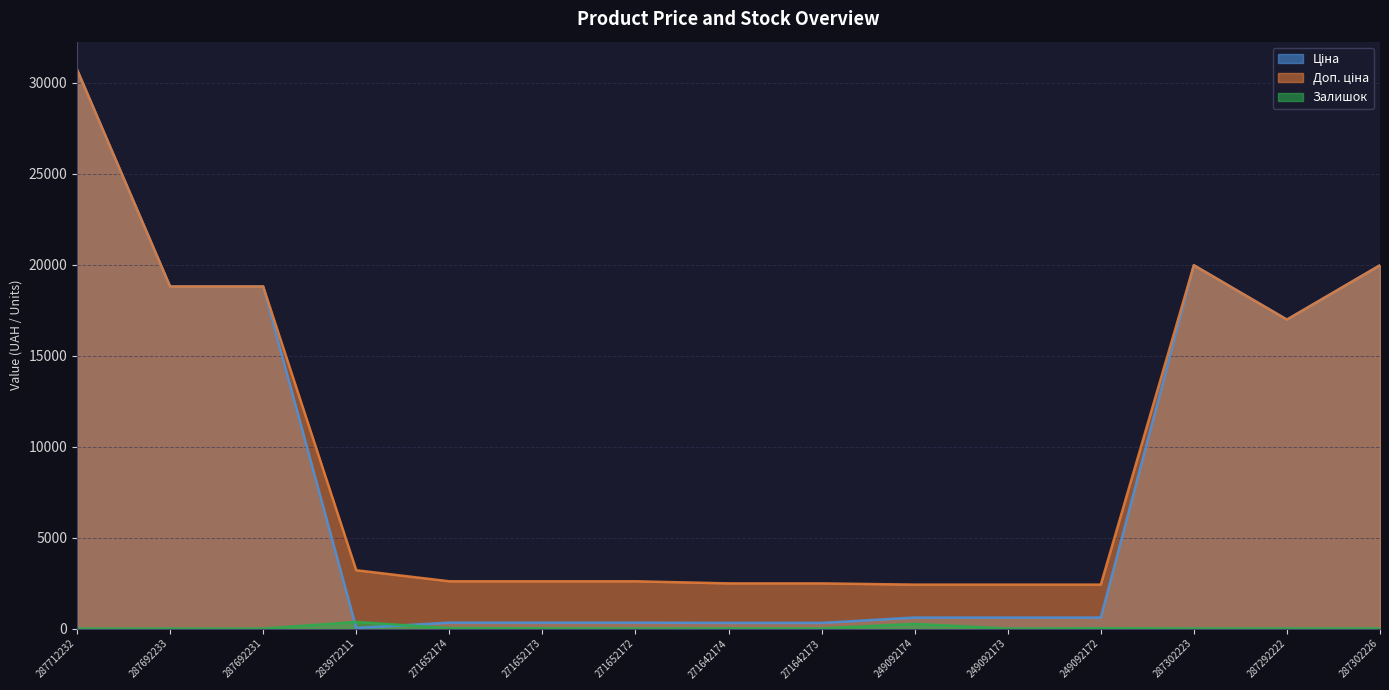

What is the label of the 14th point from the right?

287692233